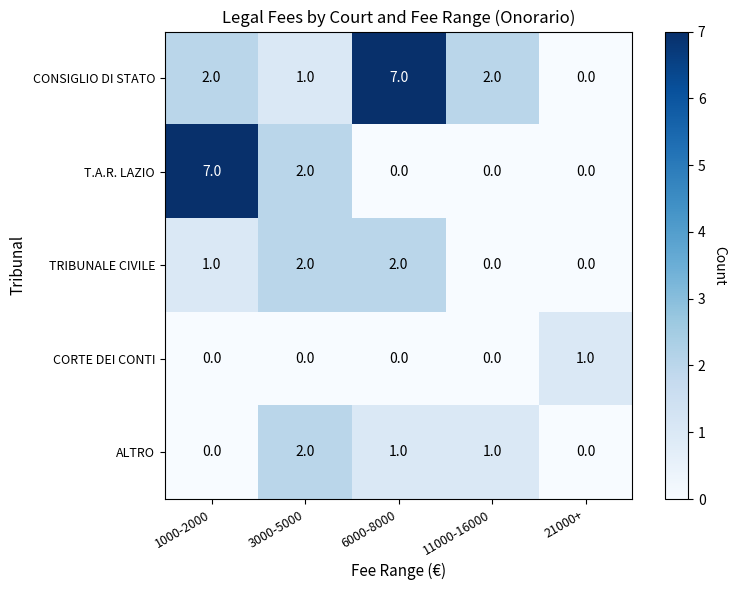

Is it true that T.A.R. LAZIO equals 13 at 1000-2000?

False